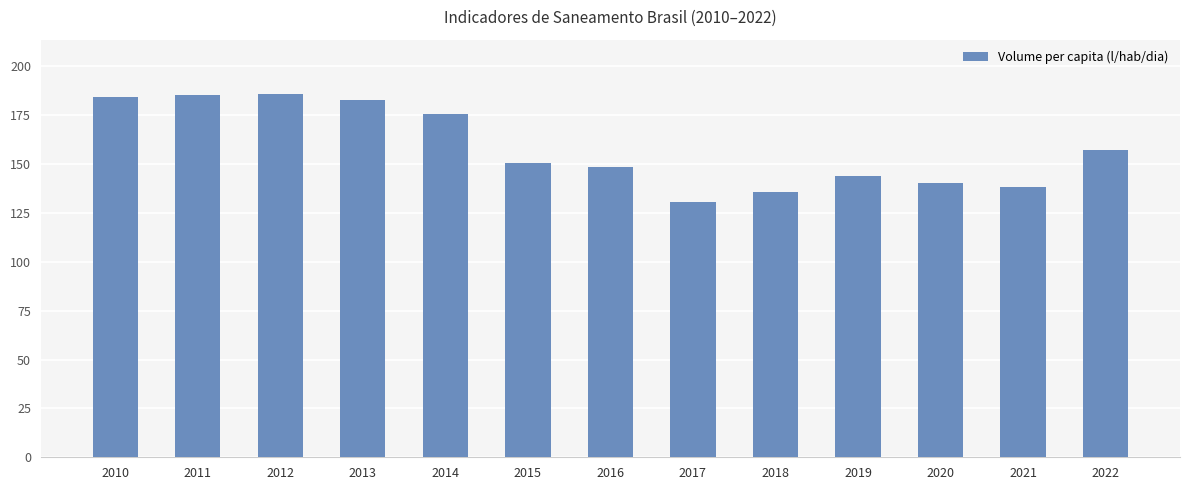

Which has a higher value, 2022 or 2017?

2022